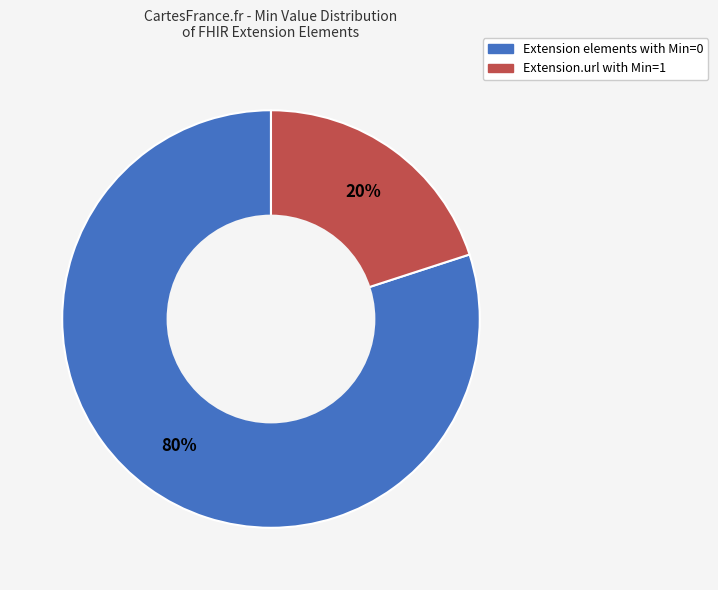

Is there any slice that represents more than half of the pie?

Yes